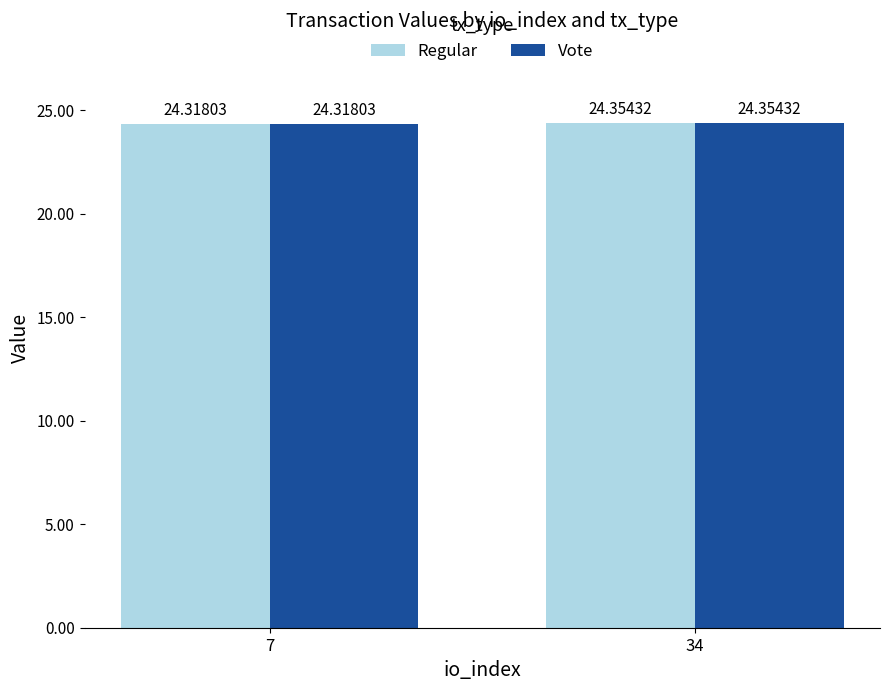

At which label does Regular reach its peak?

34